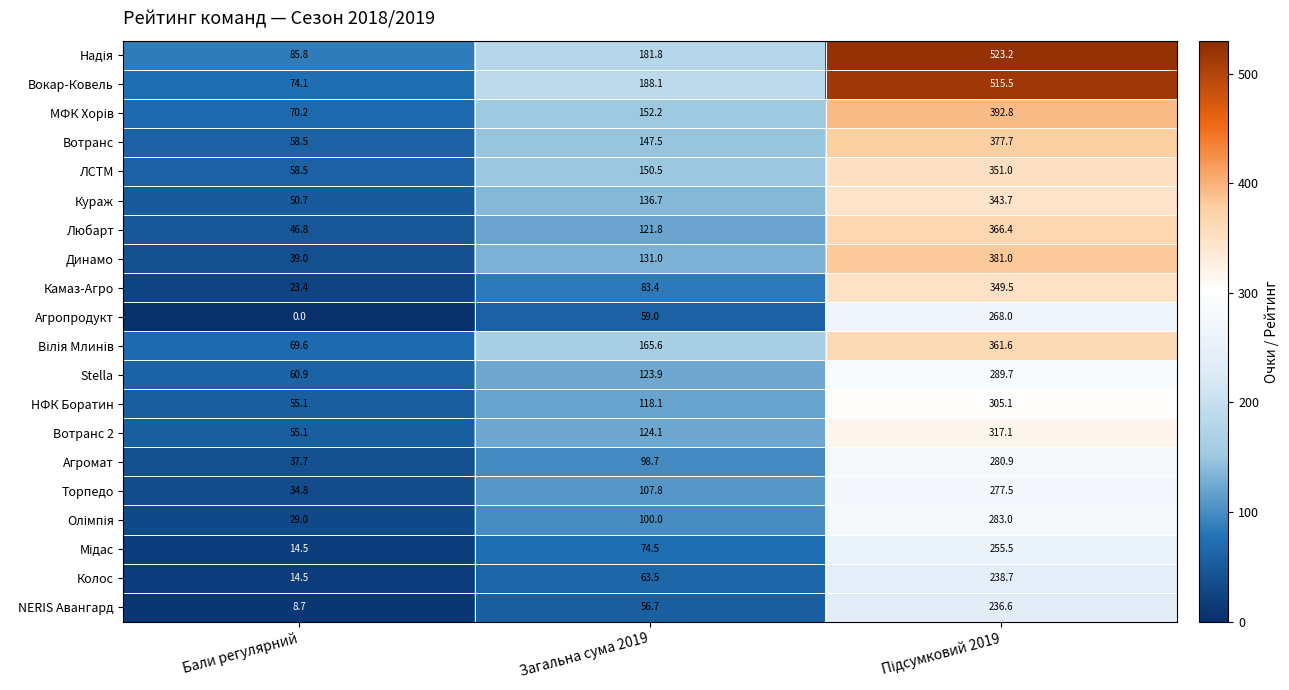

At how many categories does at least one series exceed 185?

2